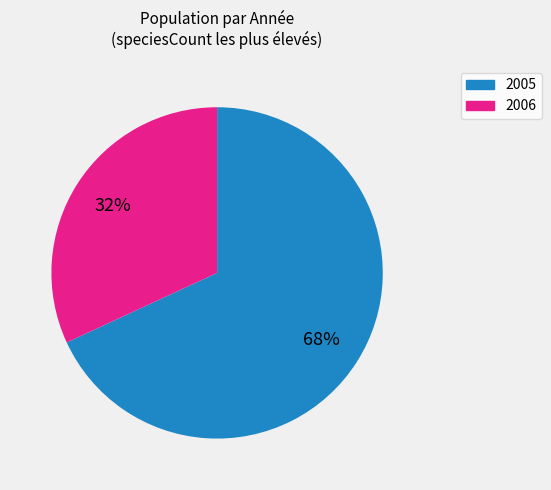

To the nearest percent, what is the average slice percentage?

50%